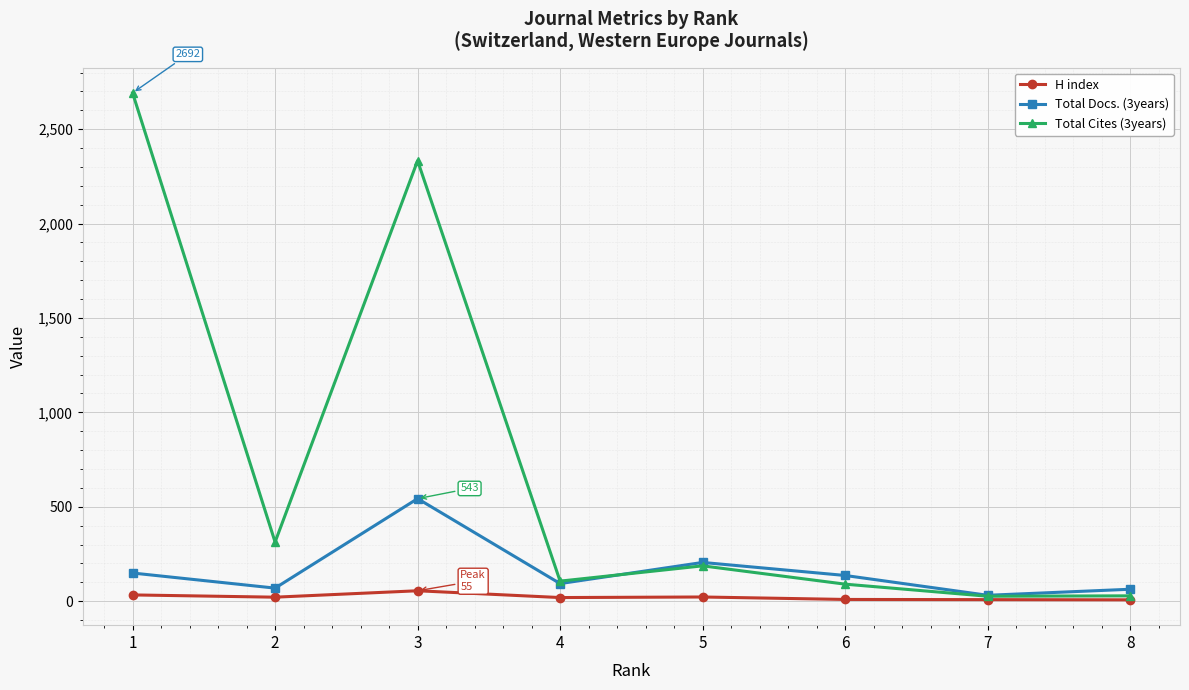

What is the difference between the second highest and minimum values in the Total Docs. (3years) series?

174